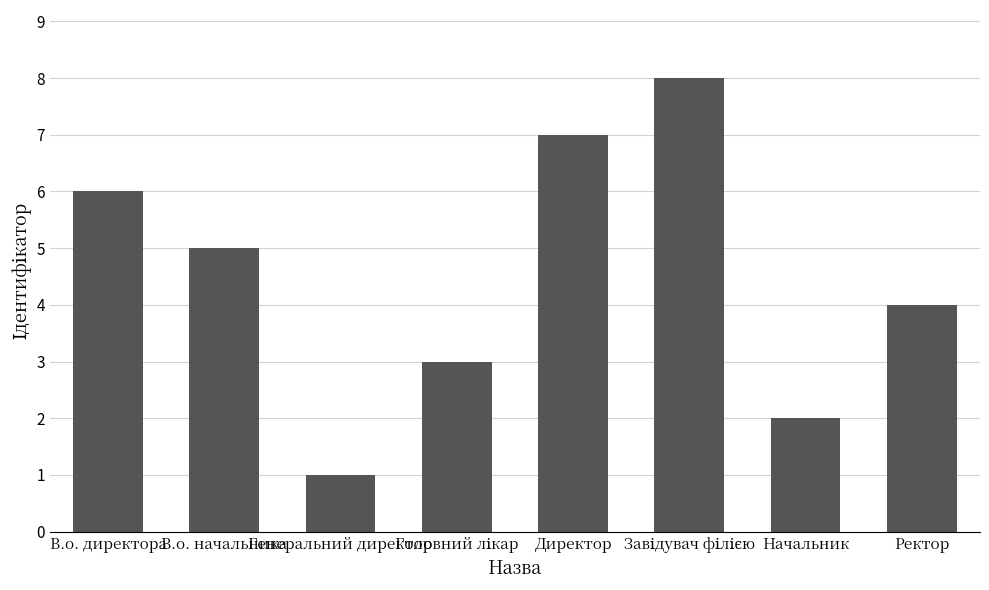

What is the label of the 7th bar from the left?

Начальник